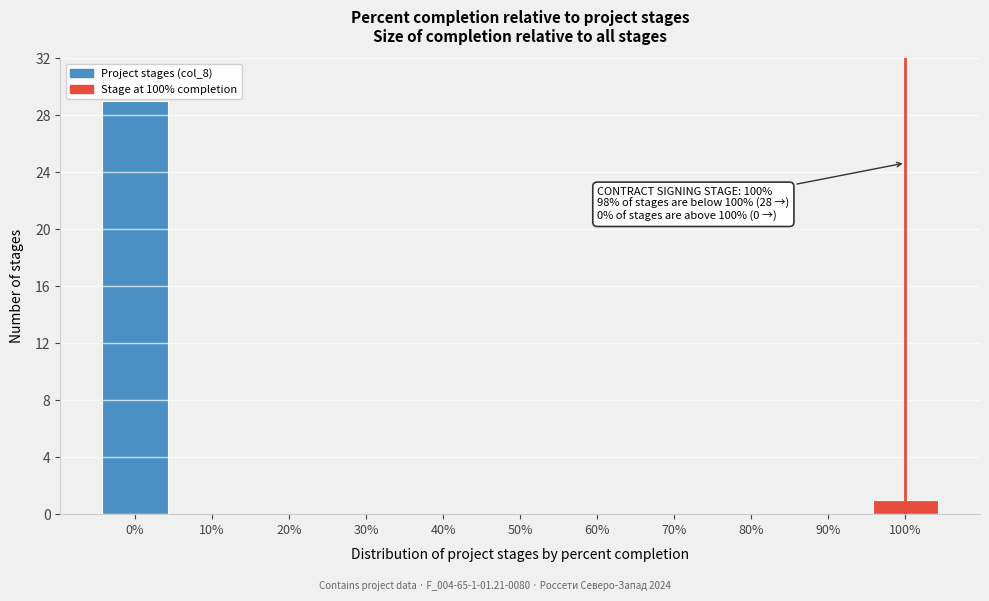

Over which range of the x-axis is the bar tallest?

-5 to 5